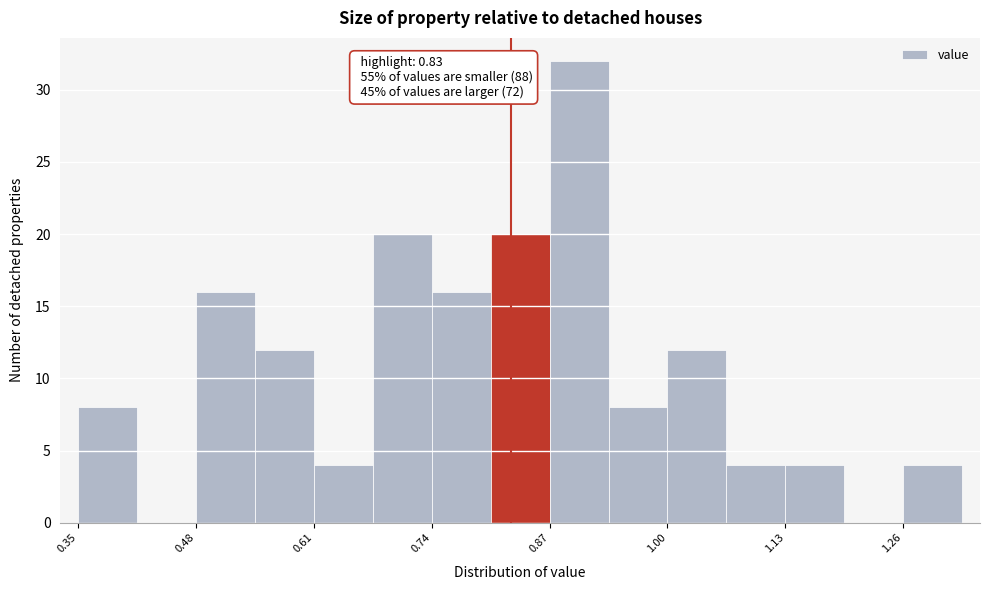

Around what value on the x-axis is the tallest bar? Give the approximate position of its centre, as read against the axis.

0.90